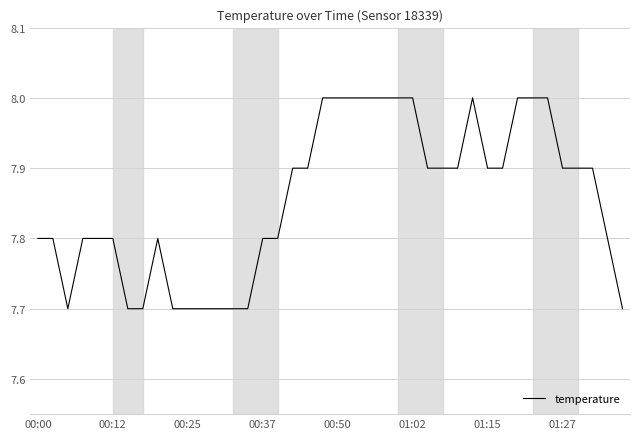

What is the greatest value displayed?

8.0